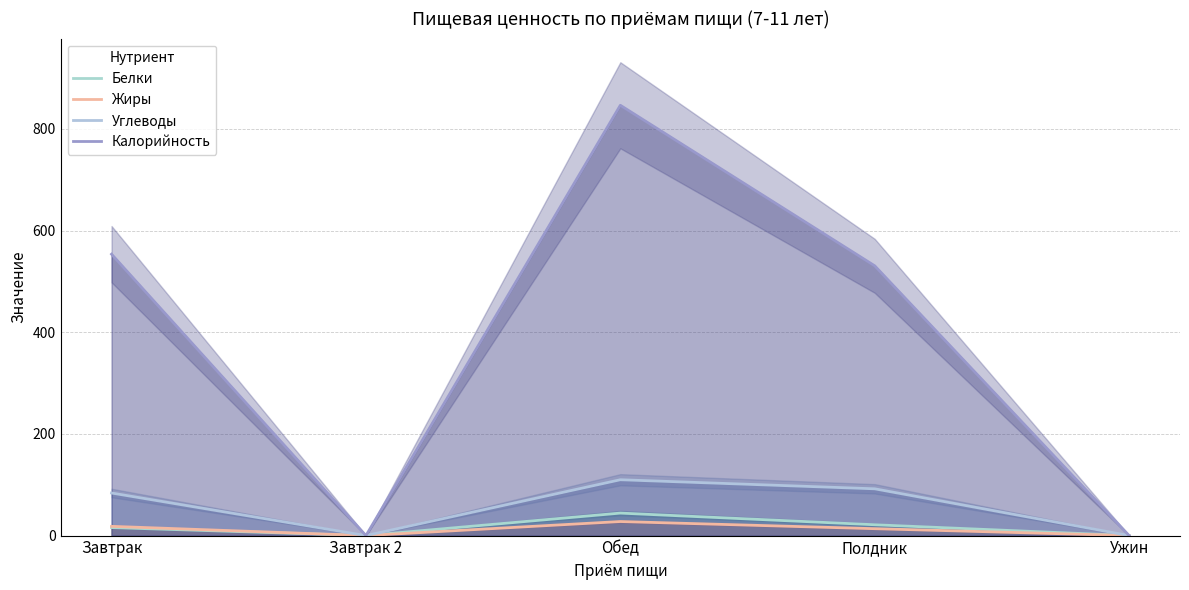

What is the approximate value of Жиры at Обед?

27.6